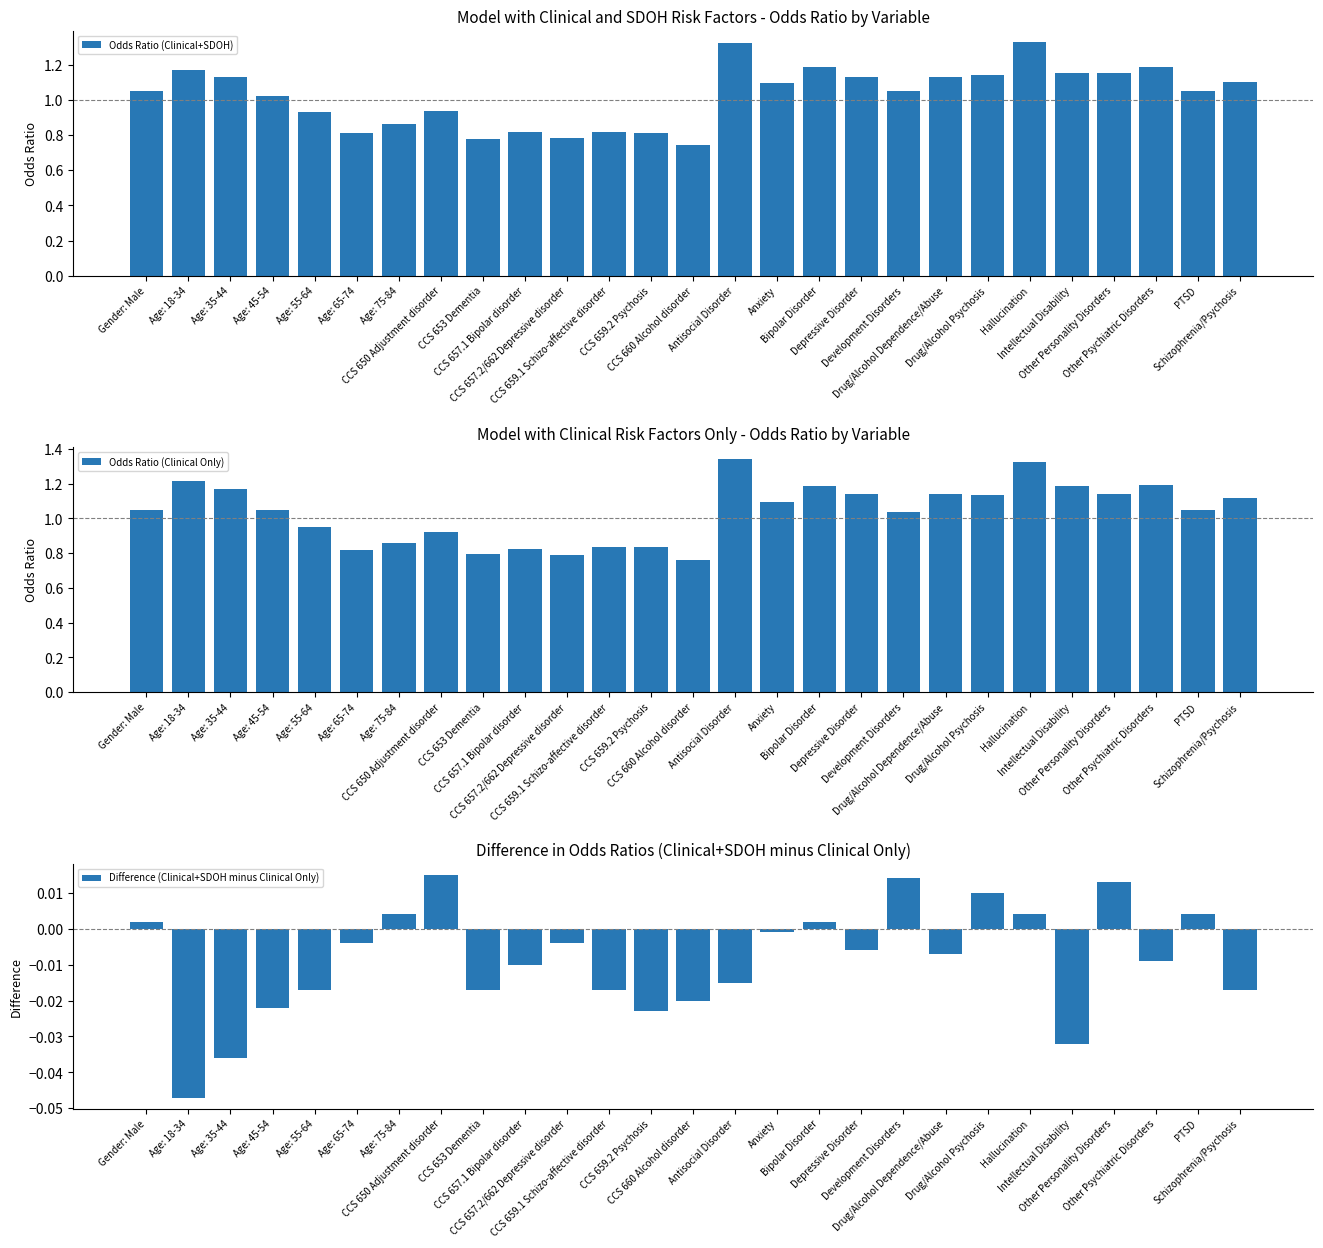

Which series has the largest total across all categories?

Odds Ratio (Clinical Only)